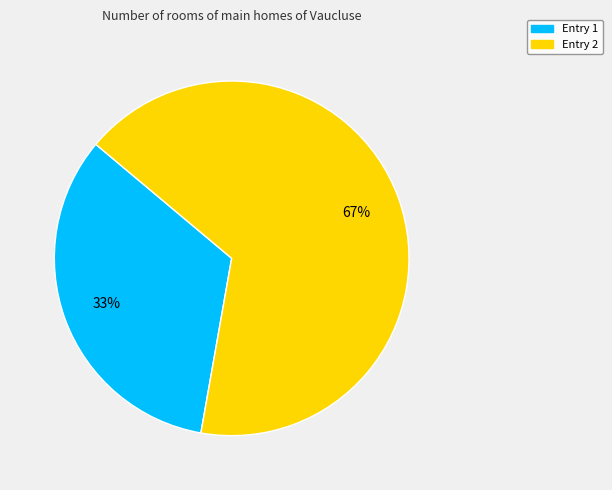

Does any single category account for the majority?

Yes